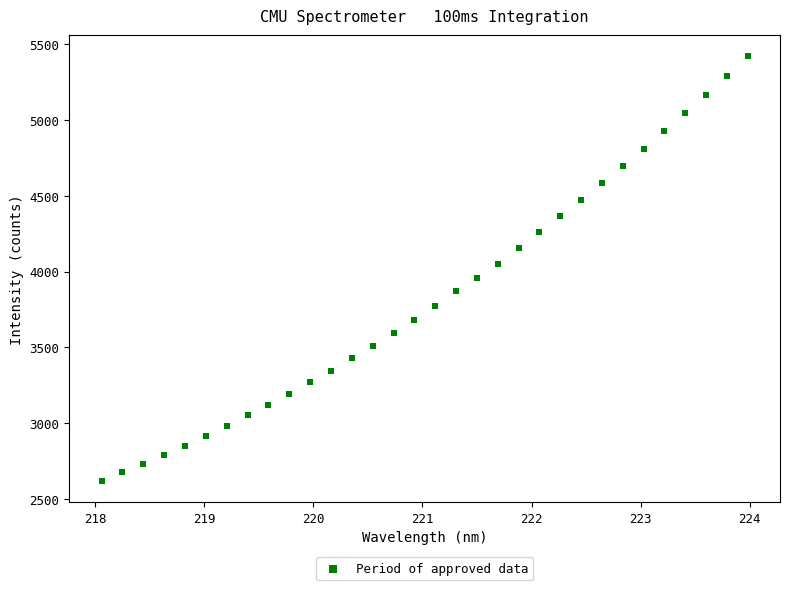

What is the range of Y values (max minus min)?

2801.3